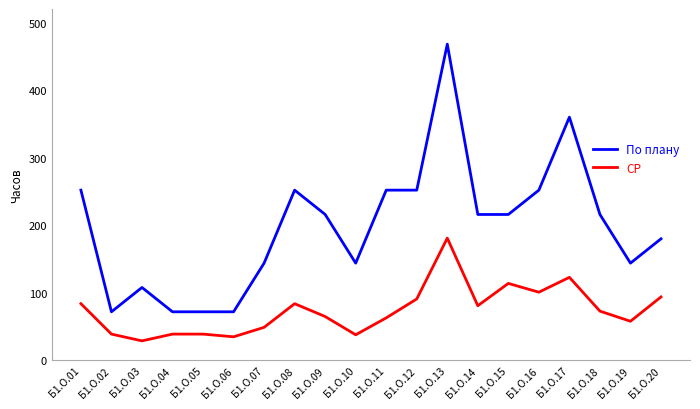

True or false: По плану and СР cross at least once.

False